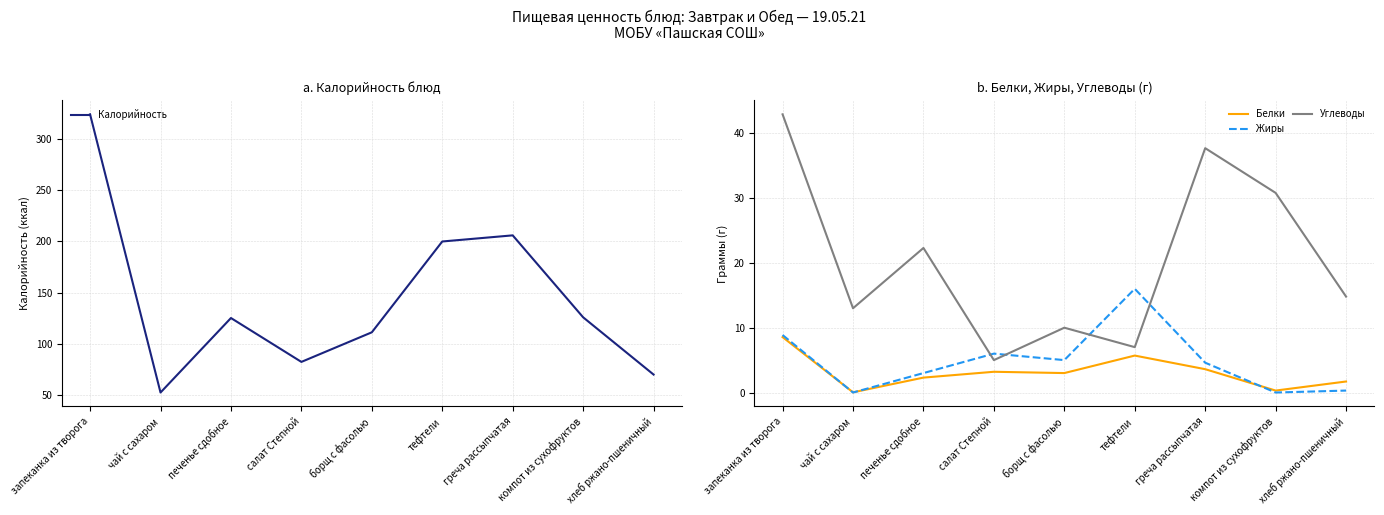

Reading left to right, list all the values displayed in this chart.

Калорийность: запеканка из творога=324.6	чай с сахаром=52.0	печенье сдобное=125.0	салат Степной=82.0	борщ с фасолью=111.0	тефтели=200.0	греча рассыпчатая=206.0	компот из сухофруктов=125.7	хлеб ржано-пшеничный=69.6
Белки: запеканка из творога=8.6	чай с сахаром=0.0	печенье сдобное=2.3	салат Степной=3.2	борщ с фасолью=3.0	тефтели=5.7	греча рассыпчатая=3.6	компот из сухофруктов=0.3	хлеб ржано-пшеничный=1.7
Жиры: запеканка из творога=8.9	чай с сахаром=0.0	печенье сдобное=3.0	салат Степной=6.0	борщ с фасолью=5.0	тефтели=16.0	греча рассыпчатая=4.6	компот из сухофруктов=0.0	хлеб ржано-пшеничный=0.3
Углеводы: запеканка из творога=42.9	чай с сахаром=13.0	печенье сдобное=22.3	салат Степной=5.0	борщ с фасолью=10.0	тефтели=7.0	греча рассыпчатая=37.7	компот из сухофруктов=30.8	хлеб ржано-пшеничный=14.8